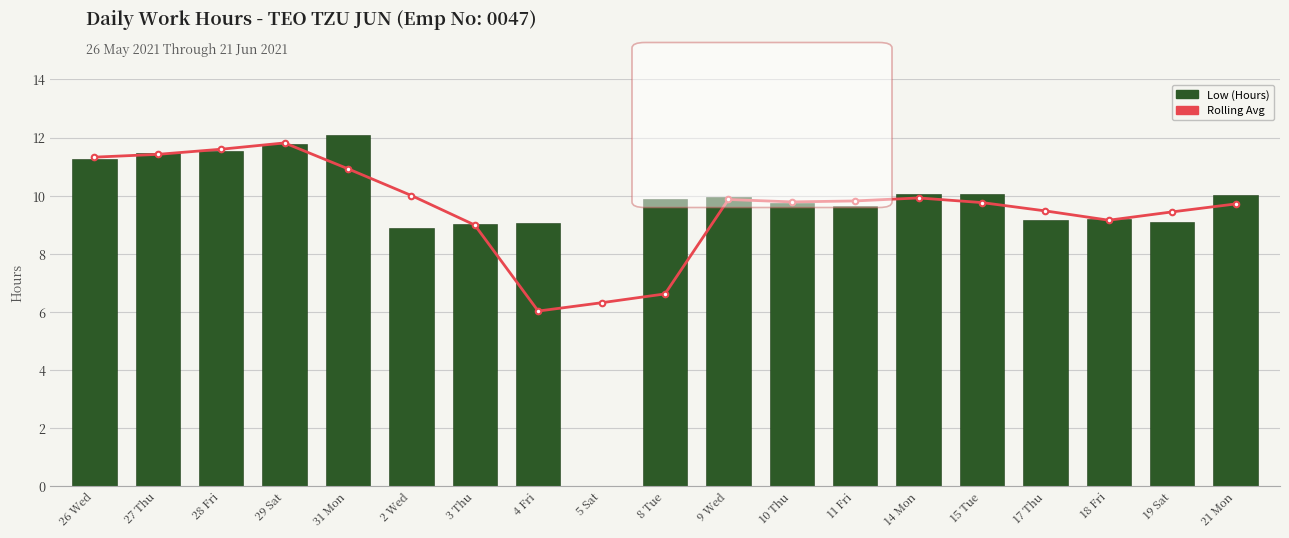

Between 3 Thu and 10 Thu, which series saw the biggest shift?

Rolling Avg